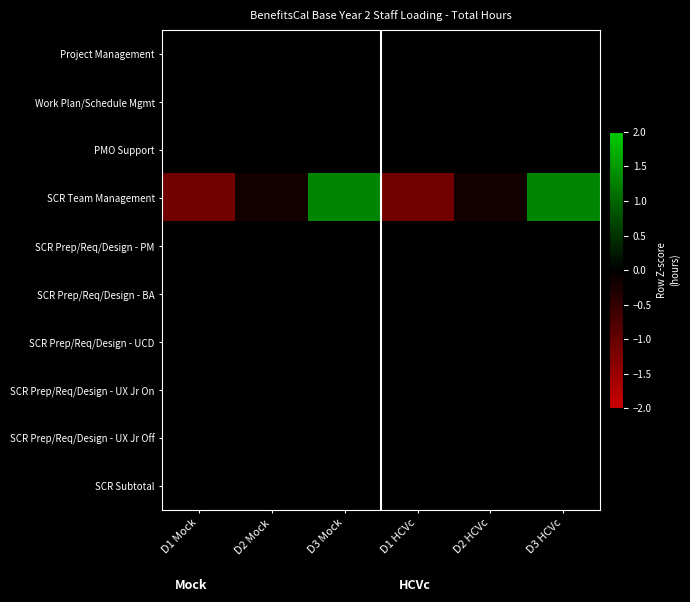

At D2 Mock, list the series in order from smallest to largest.

SCR Team Management, Project Management, Work Plan/Schedule Mgmt, PMO Support, SCR Prep/Req/Design - PM, SCR Prep/Req/Design - BA, SCR Prep/Req/Design - UCD, SCR Prep/Req/Design - UX Jr On, SCR Prep/Req/Design - UX Jr Off, SCR Subtotal